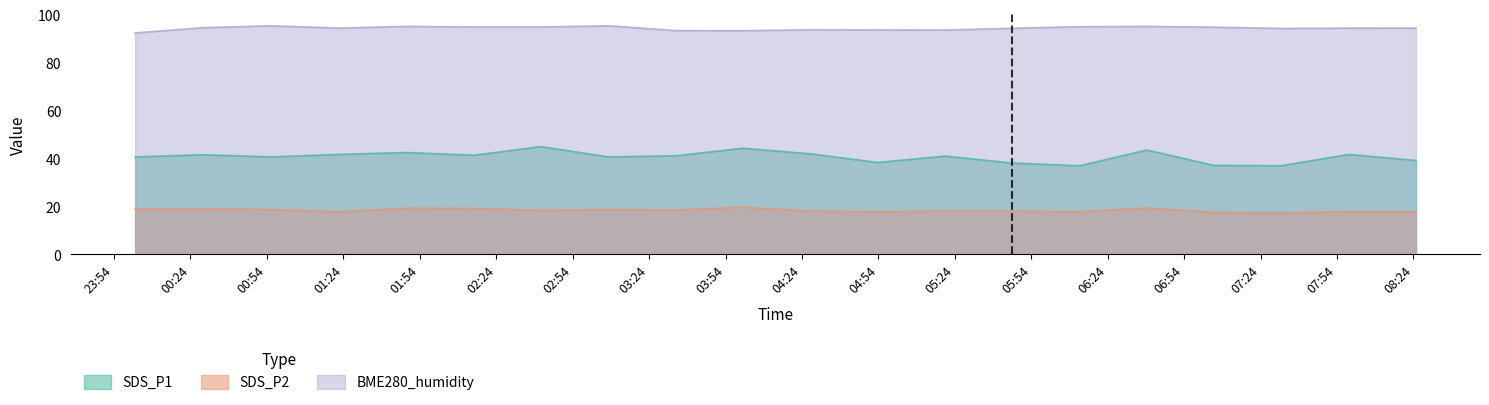

Reading left to right, transcribe all the data shown in this chart.

SDS_P1: 40.6	41.5	40.6	41.7	42.5	41.3	44.9	40.6	41.1	44.2	41.9	38.3	41.0	38.1	36.9	43.5	37.1	37.0	41.7	39.1
SDS_P2: 18.9	18.9	18.7	17.7	19.2	19.2	18.3	18.7	18.4	19.6	18.0	17.8	18.0	18.0	17.8	19.3	17.4	17.3	17.7	17.8
BME280_humidity: 92.4	94.6	95.3	94.4	95.1	94.9	94.9	95.3	93.3	93.3	93.7	93.6	93.6	94.3	95.0	95.1	94.8	94.2	94.4	94.4